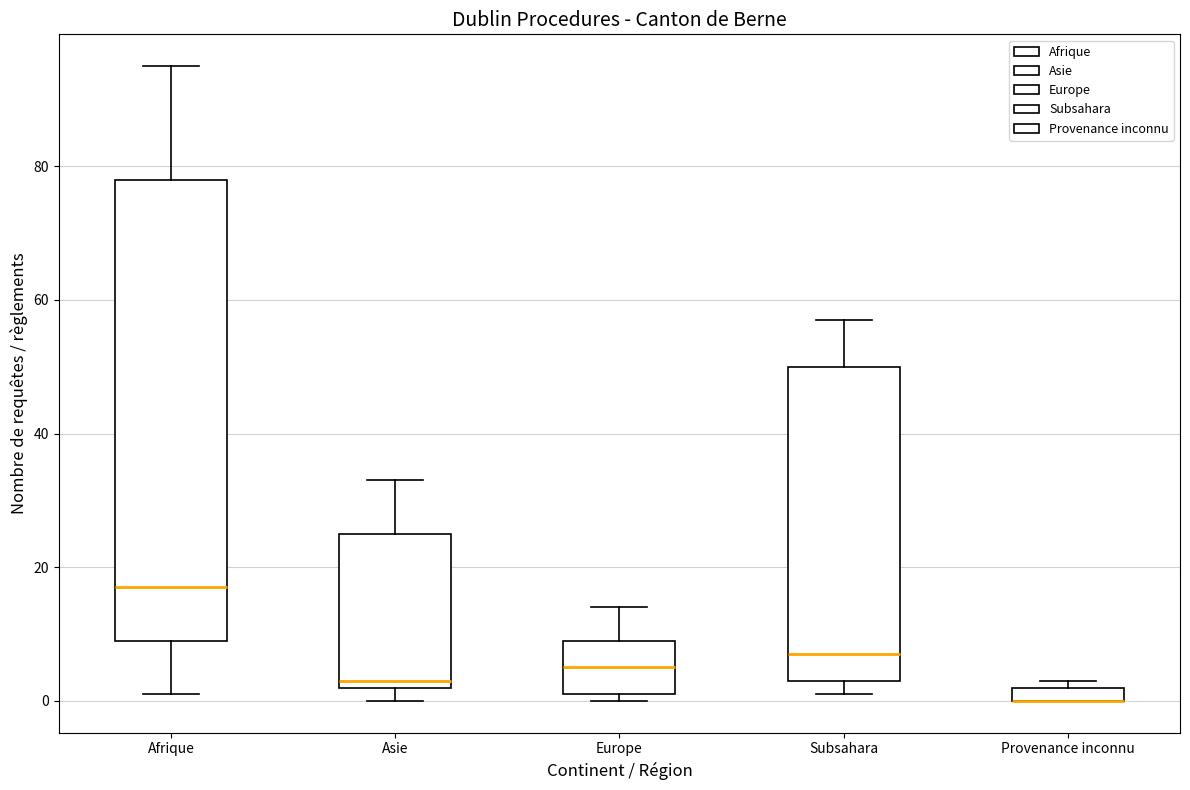

Where is the lower edge of the box for Europe on the y-axis? The values are not printed on the chart, so give them approximately, as read against the axis.

2